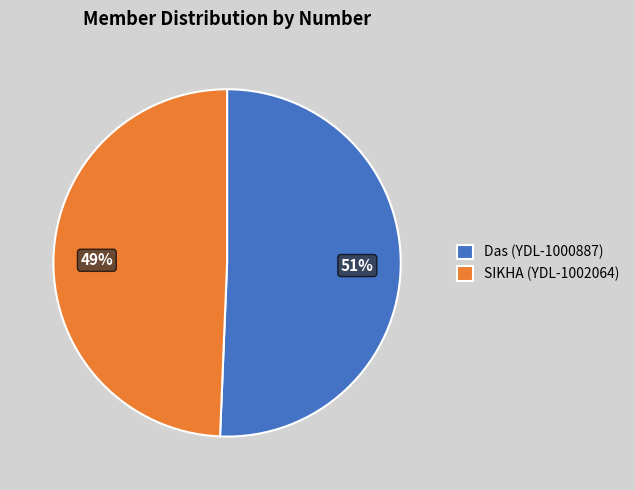

Is the sum of Das (YDL-1000887) and SIKHA (YDL-1002064) greater than half?

Yes